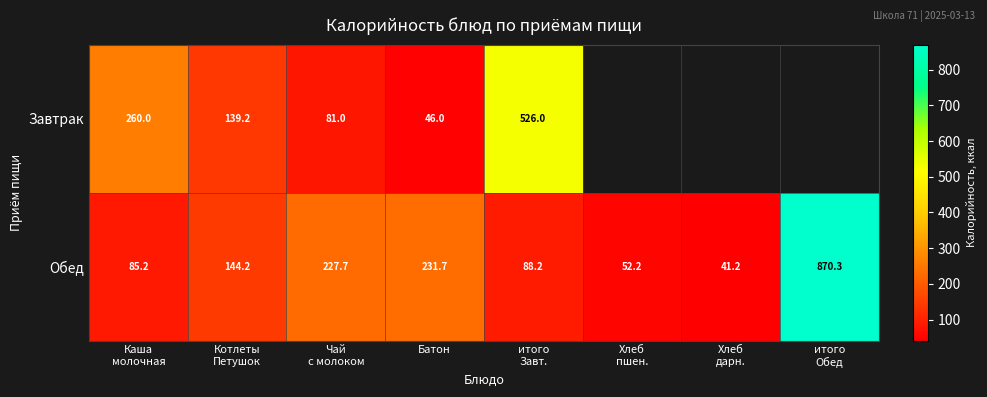

At Батон, list the series in order from smallest to largest.

Завтрак, Обед